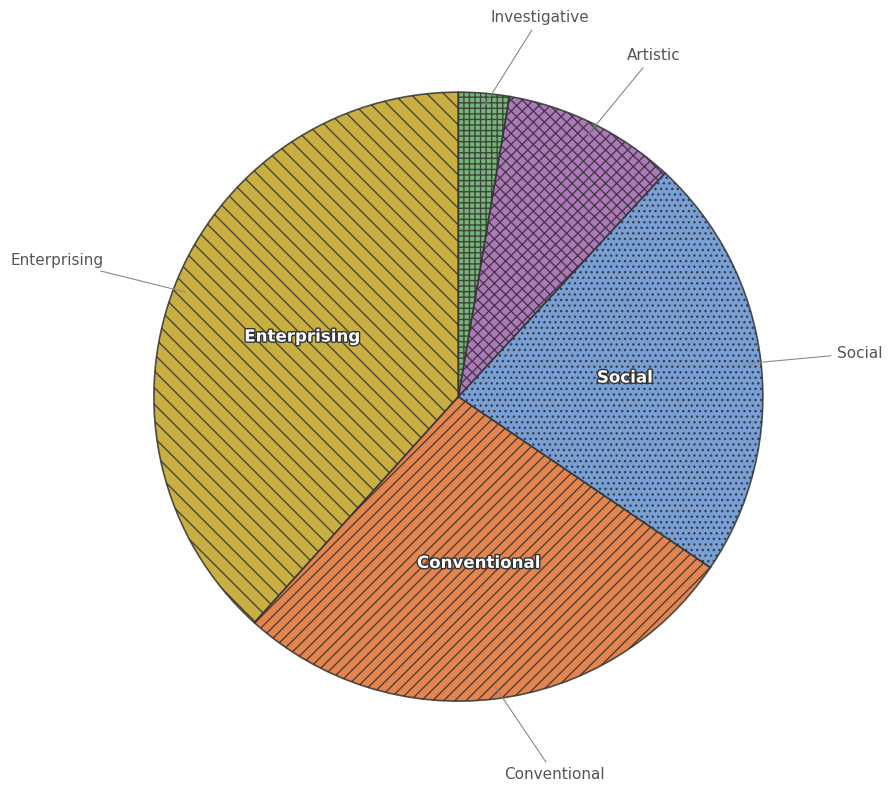

Is the sum of Social and Enterprising greater than half?

Yes